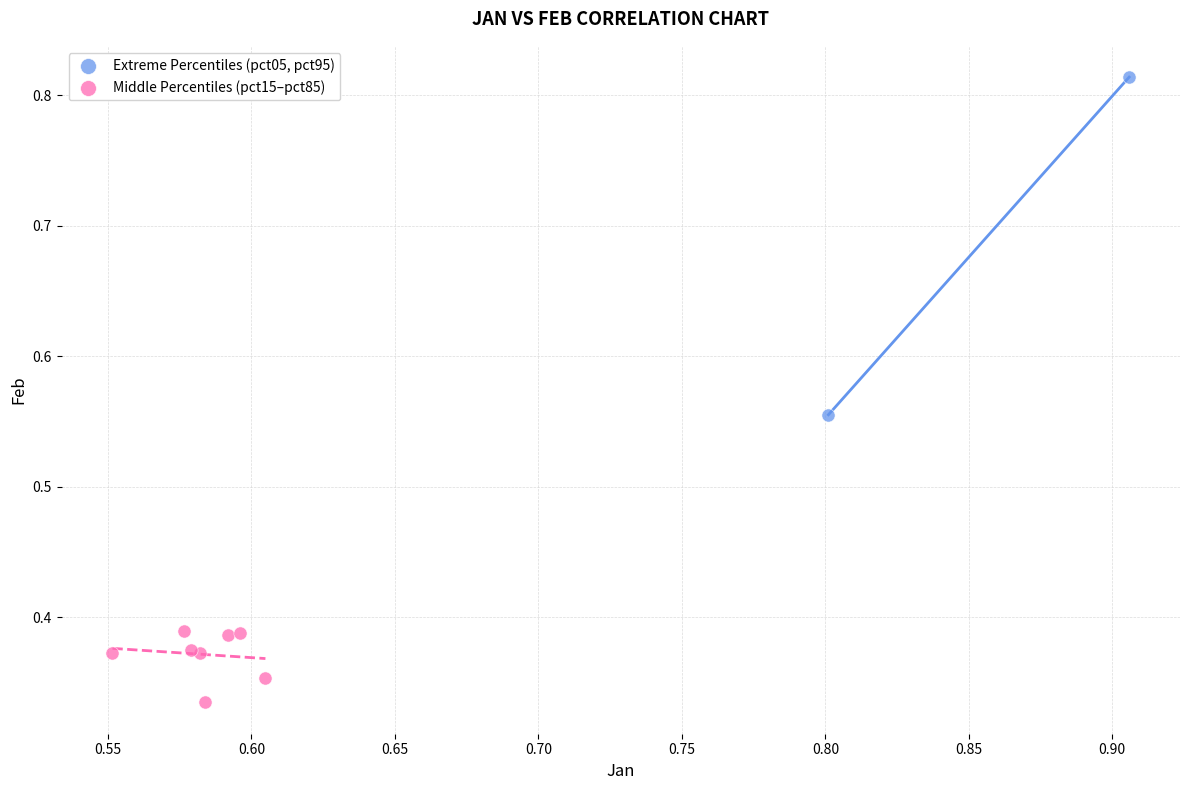

What are all the series names shown in the legend?

Extreme Percentiles (pct05, pct95), Middle Percentiles (pct15–pct85)